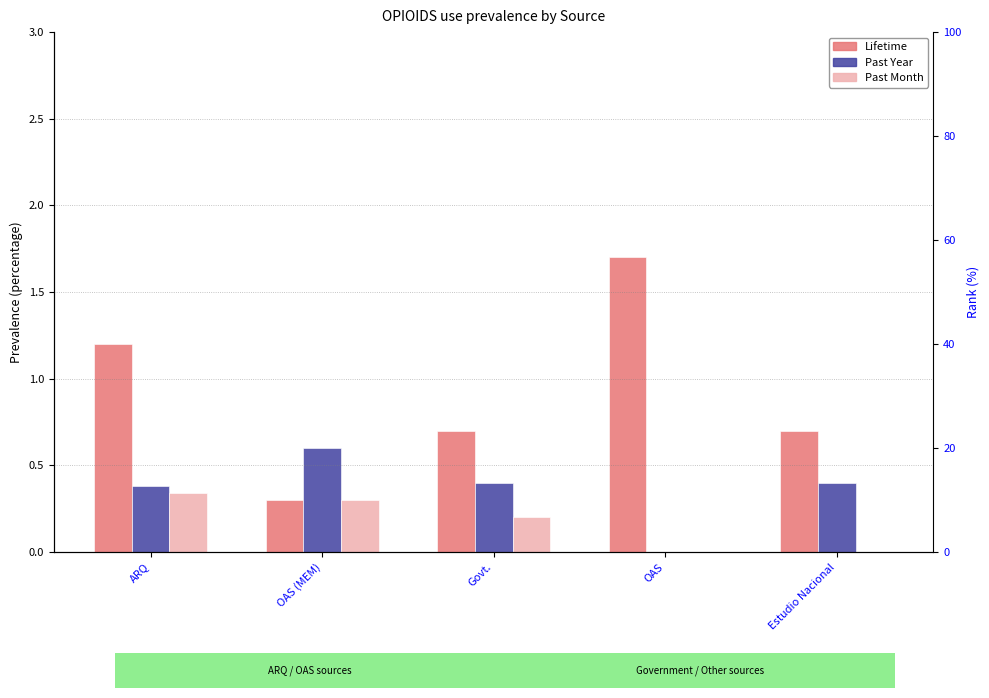

What is the label of the 1st bar from the left?

ARQ